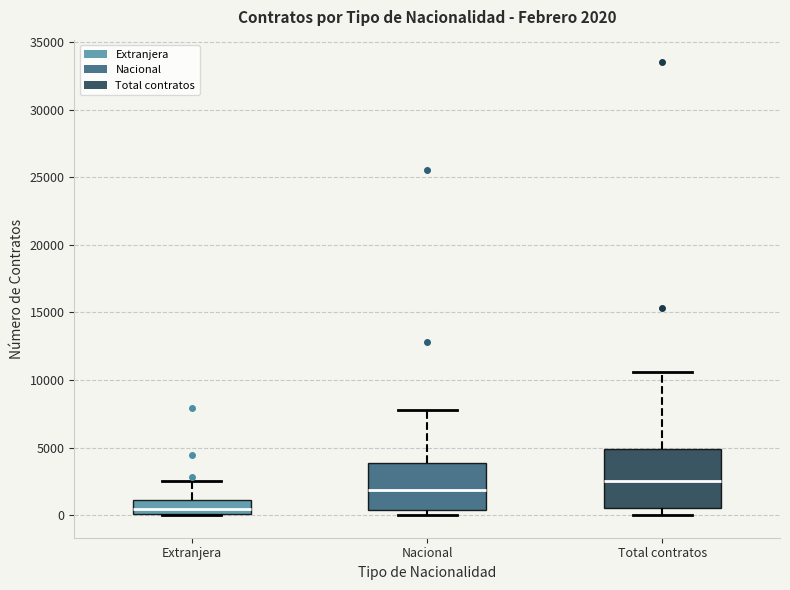

Comparing the boxes themselves (not the whiskers), which one is the tallest?

Total contratos